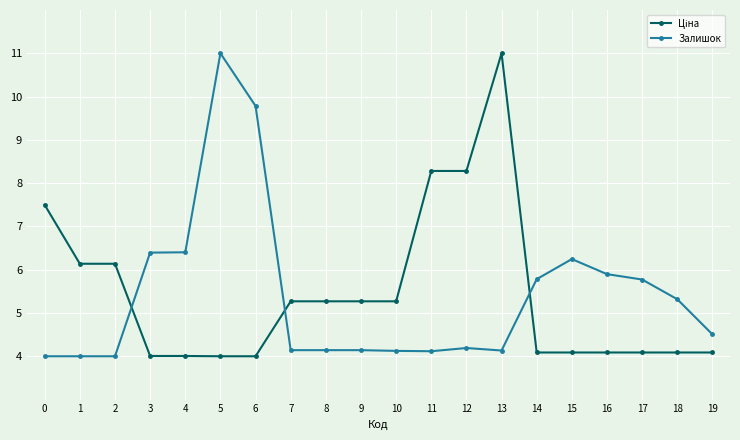

What is the sum of the Залишок values at 13 and 16?

10.0